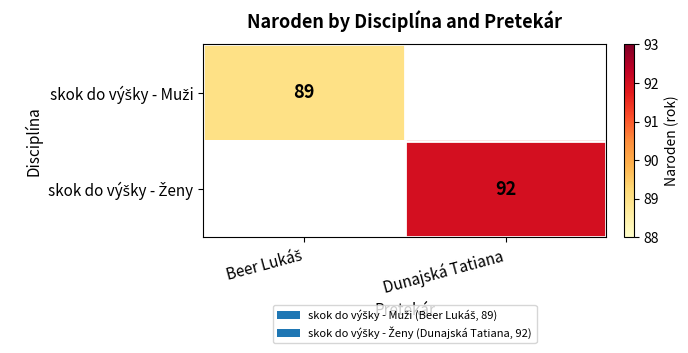

Rank the series by their average value, from highest to lowest.

skok do výšky - Ženy, skok do výšky - Muži